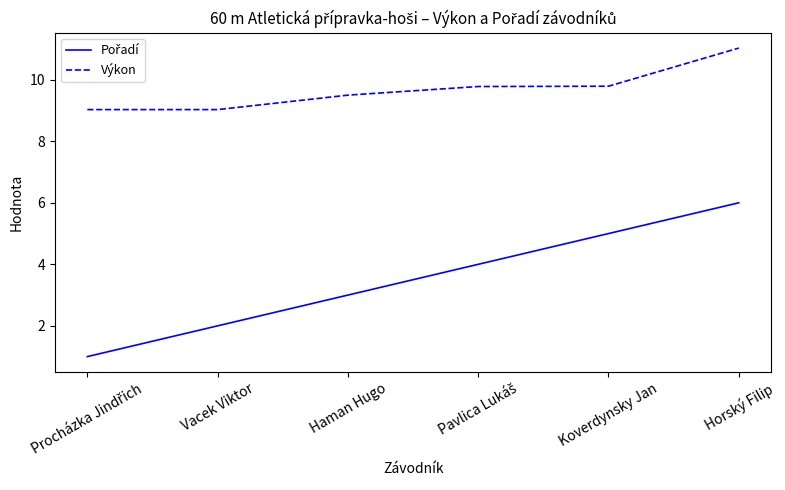

What position from the right is Vacek Viktor?

5